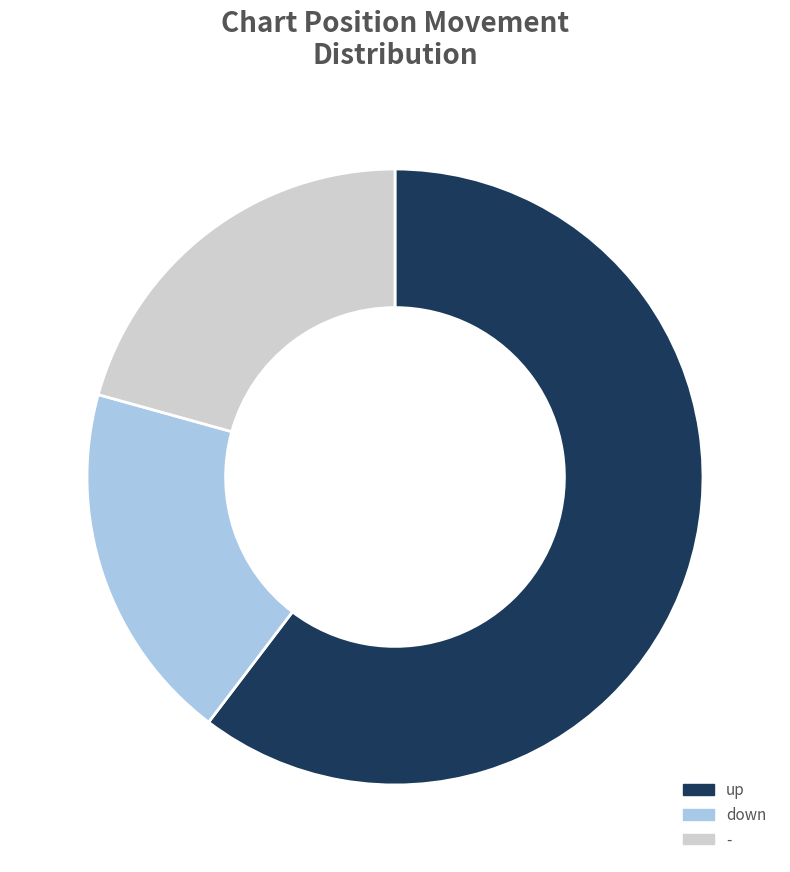

True or false: down accounts for 26% of the total.

False